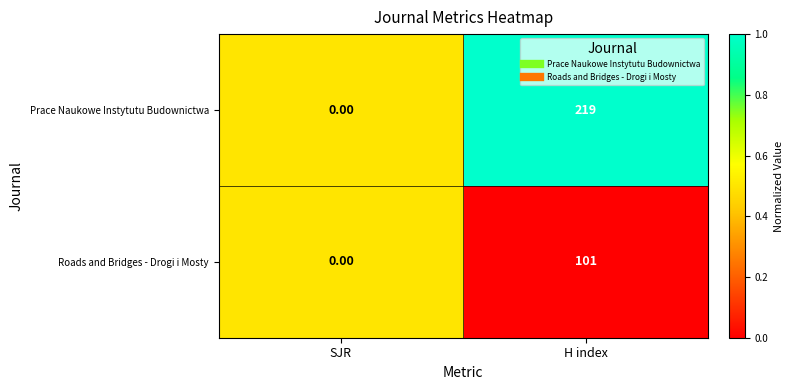

What is the difference between the maximum and minimum values in the Prace Naukowe Instytutu Budownictwa series?

219